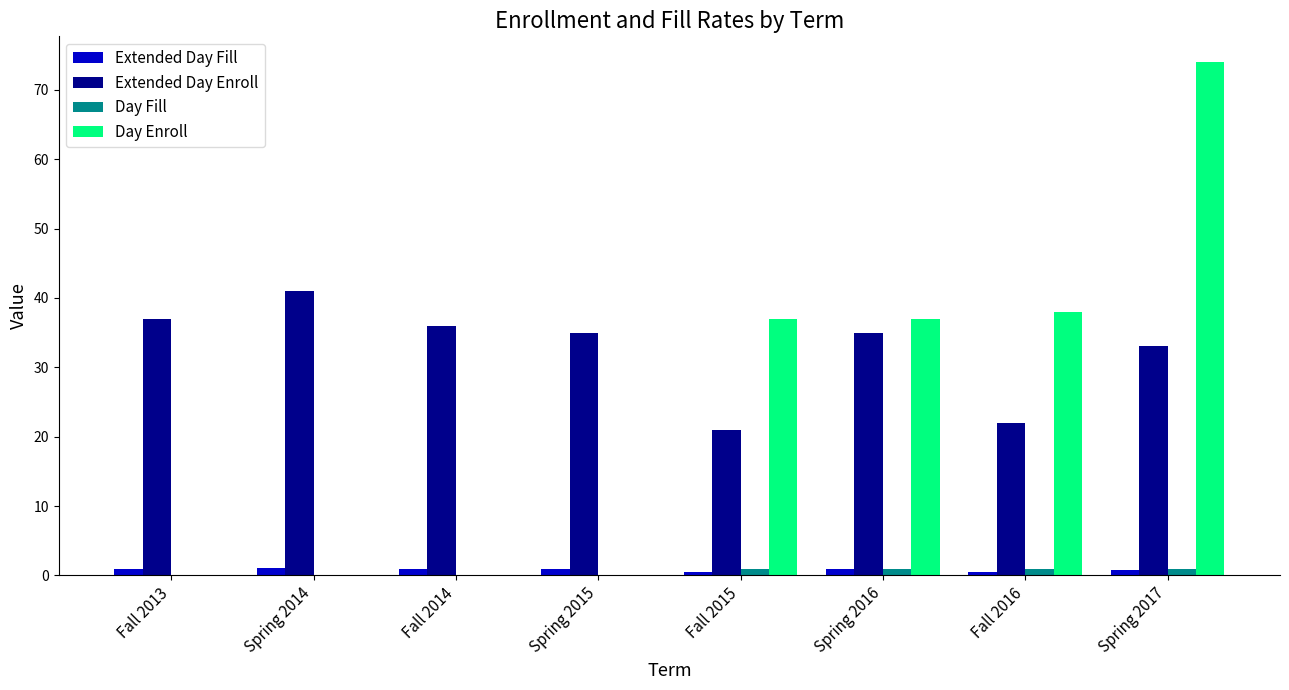

What is the spread (max minus min) of values at Spring 2016?

36.1